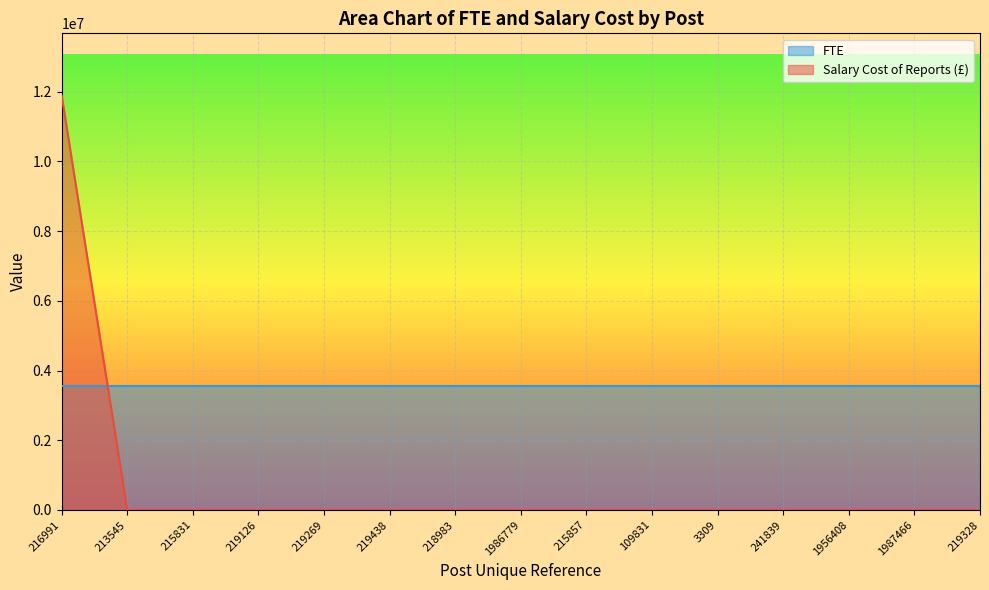

True or false: the data shows 0 at 109831.

True